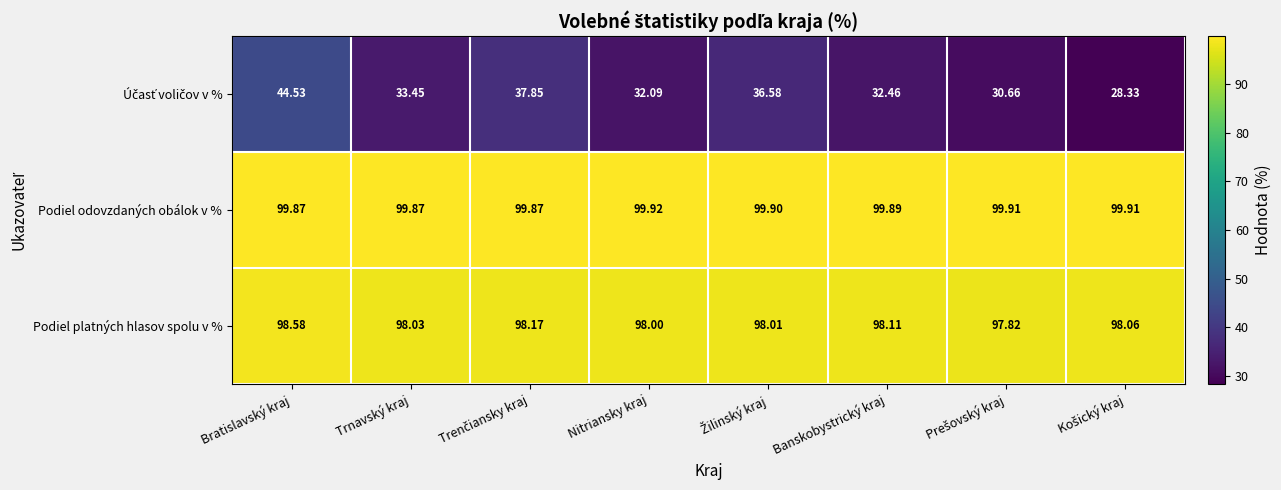

Count the number of categories in the chart.

8